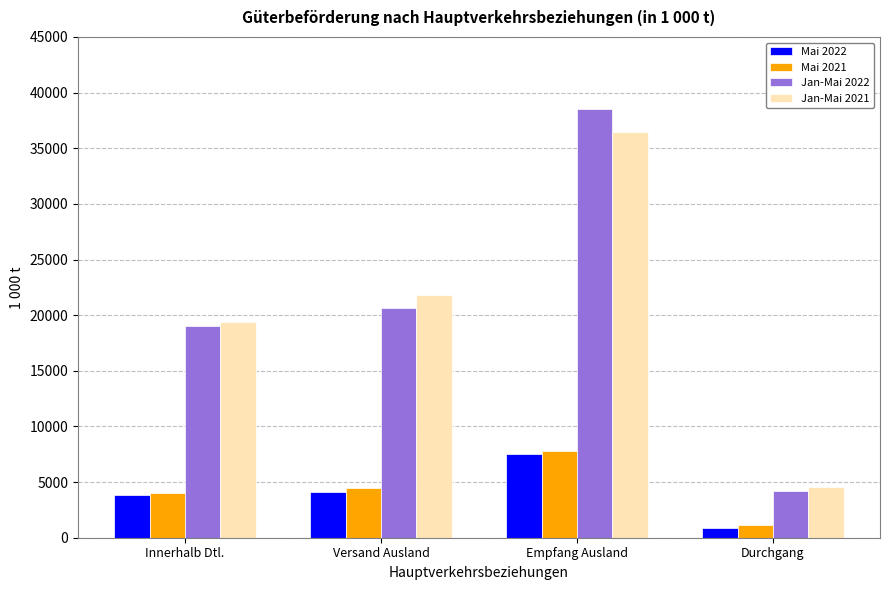

Which series has the largest range (max minus min)?

Jan-Mai 2022